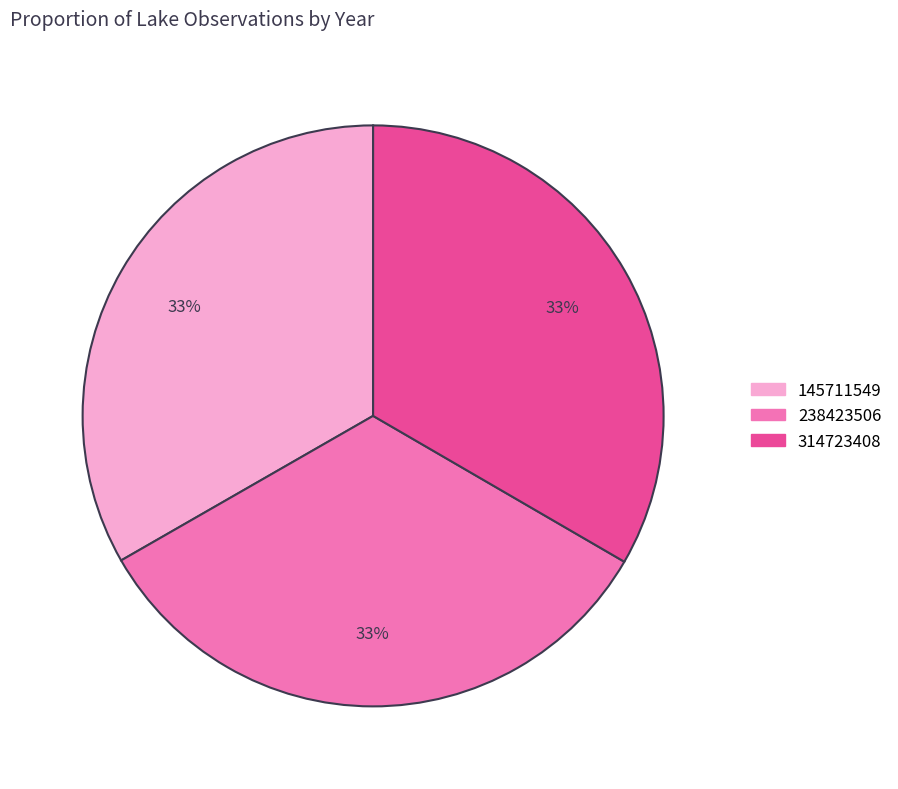

Is there a majority slice in this chart?

No